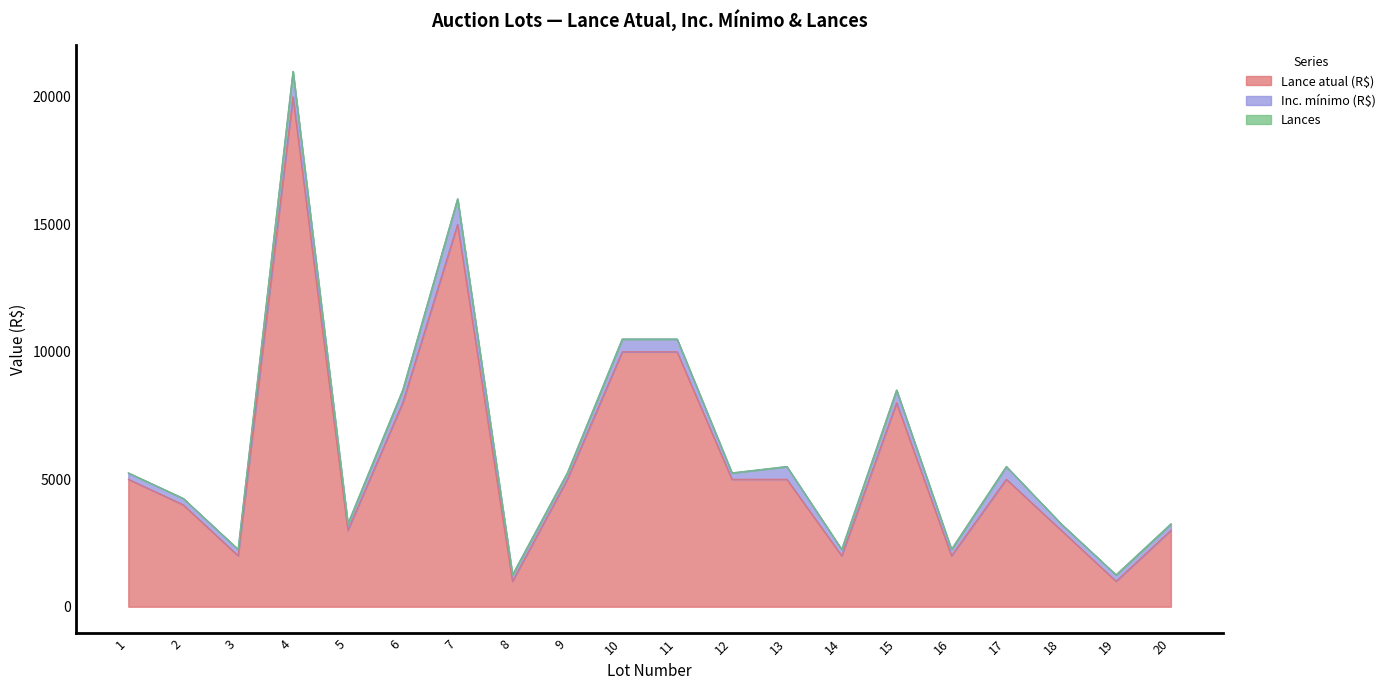

What is the sum of all Inc. mínimo (R$) values?

8000